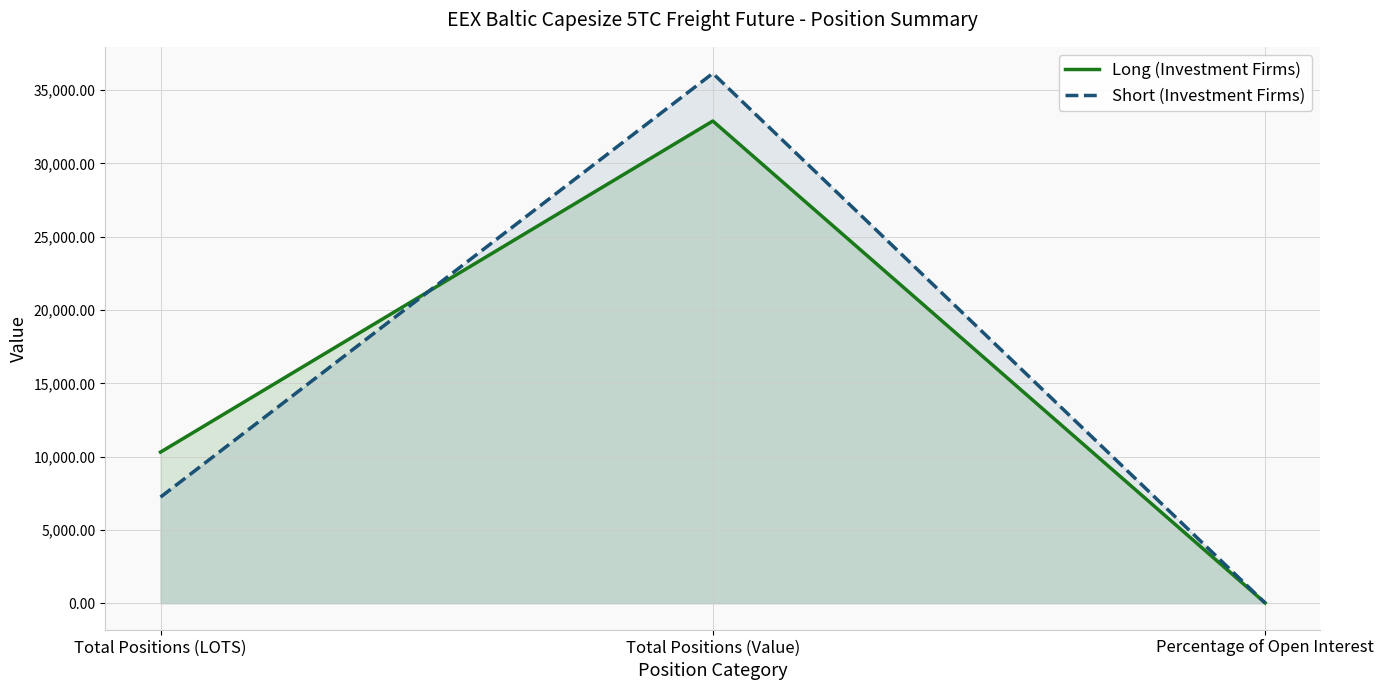

At Total Positions (Value), list the series in order from largest to smallest.

Short (Investment Firms), Long (Investment Firms)